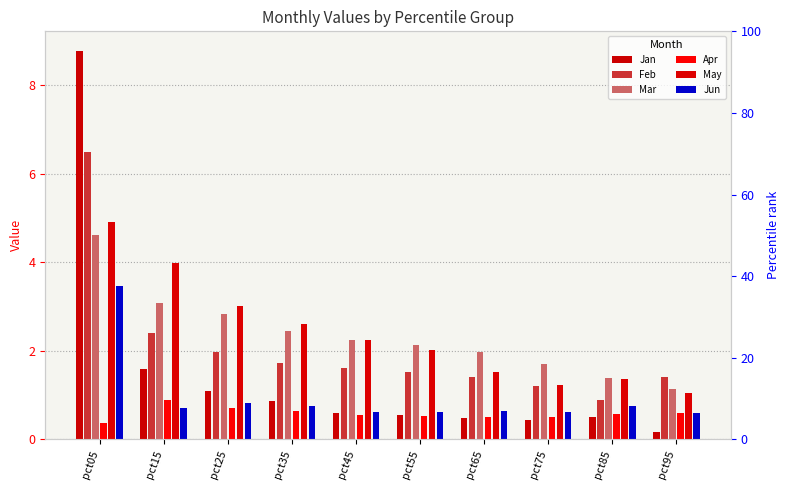

What is the difference between the Jan values at pct95 and pct75?

0.3